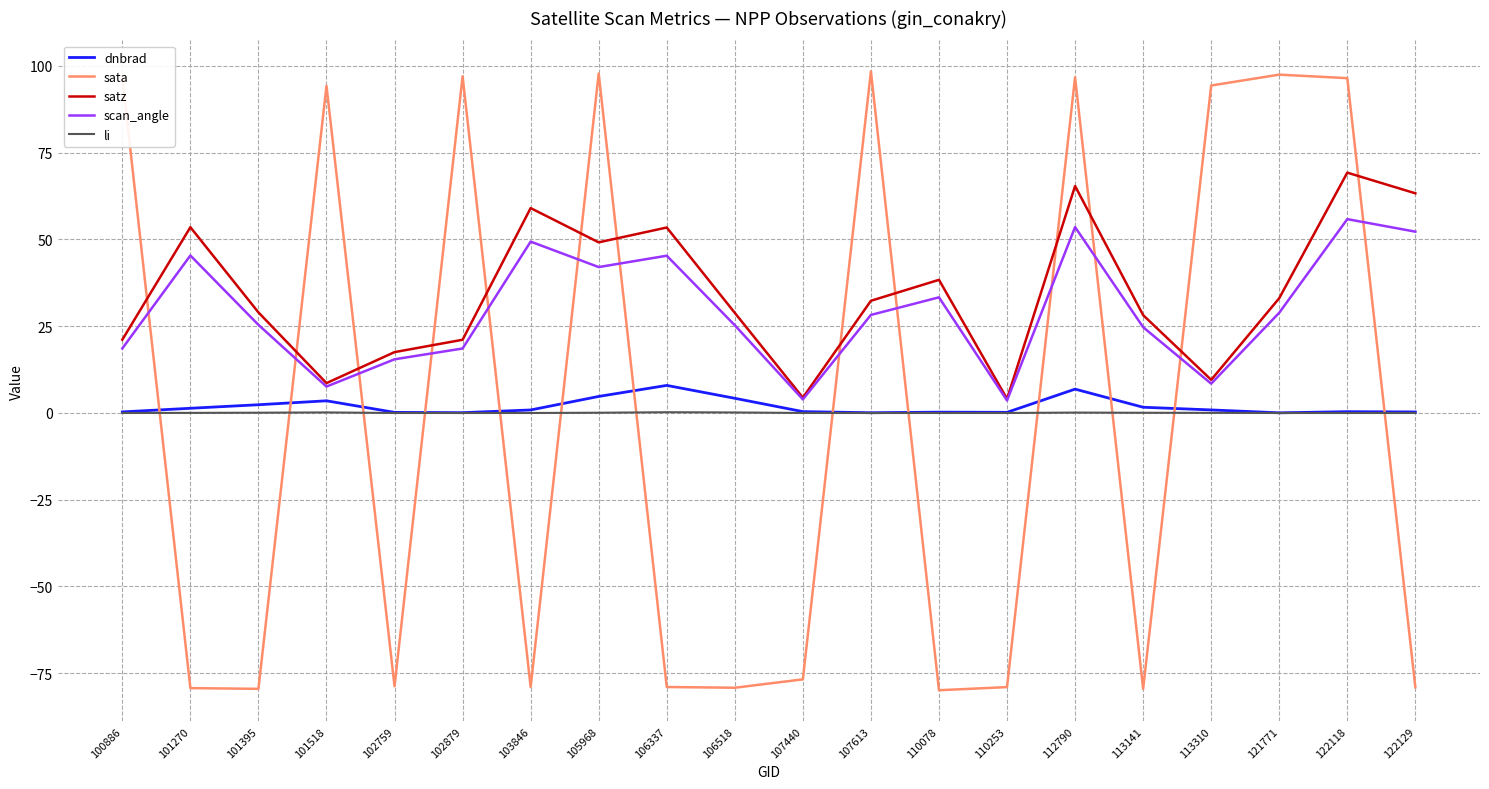

Is it true that scan_angle equals 24.1 at 112790?

False